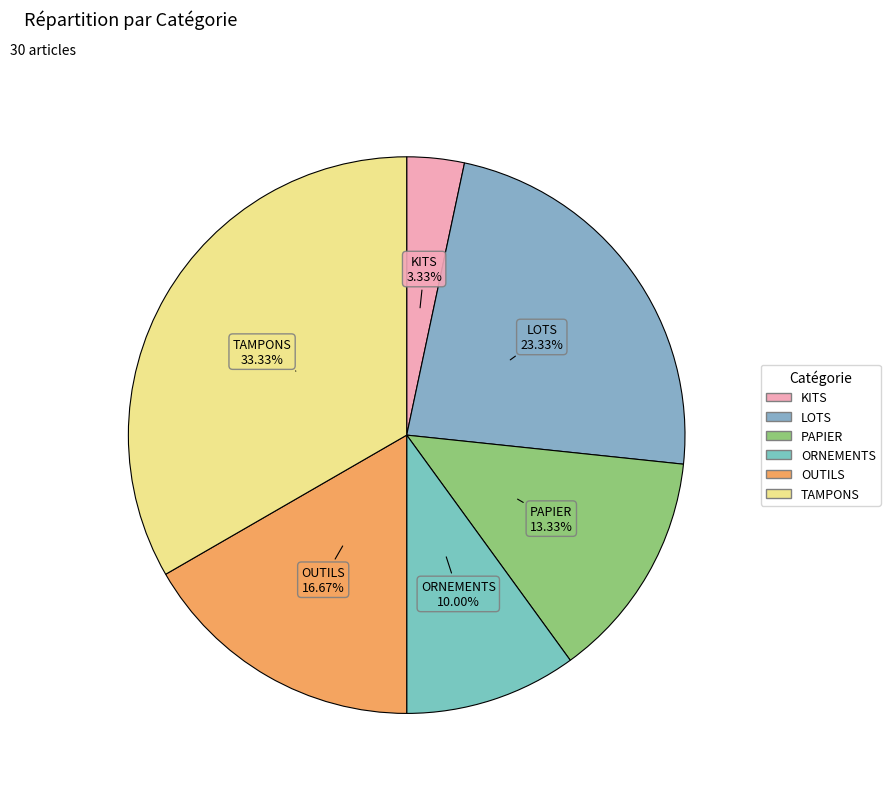

To the nearest percent, what is the difference between the LOTS and OUTILS slice percentages?

7%